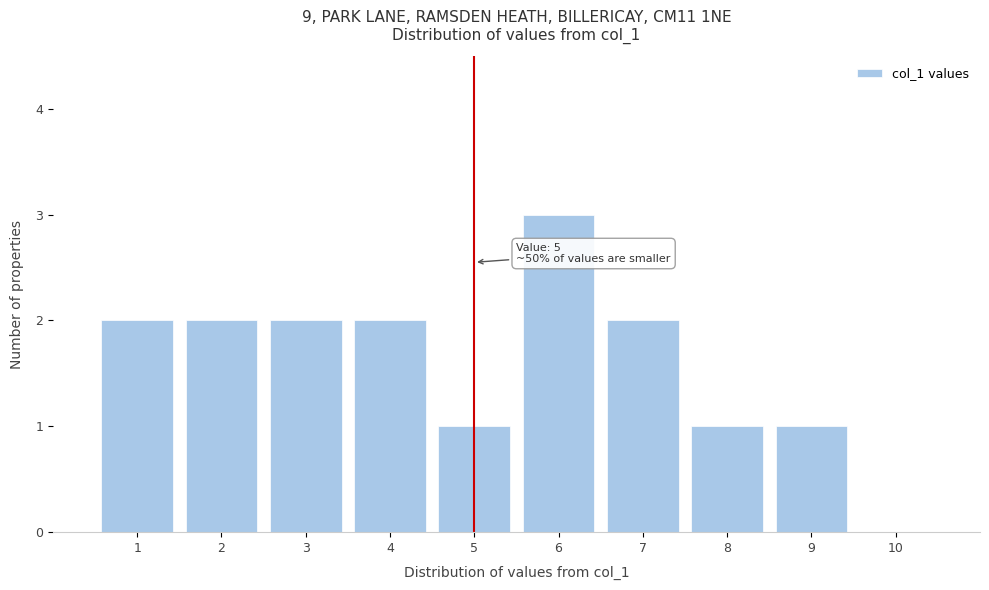

Over which range of the x-axis is the bar tallest?

5.5 to 6.5